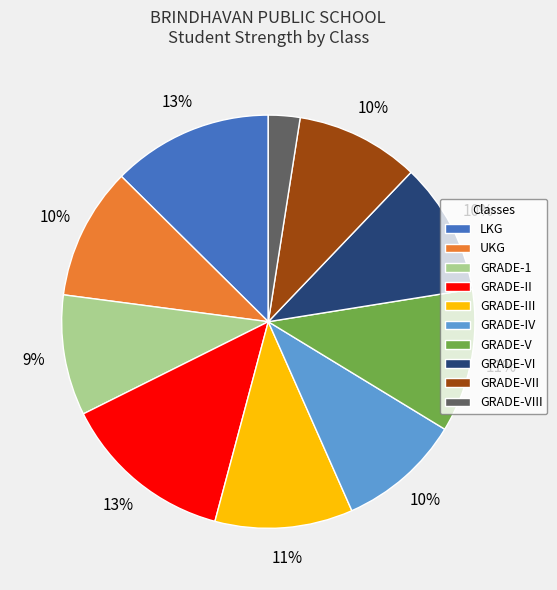

To the nearest percent, what is the combined percentage of LKG and GRADE-1?

22%